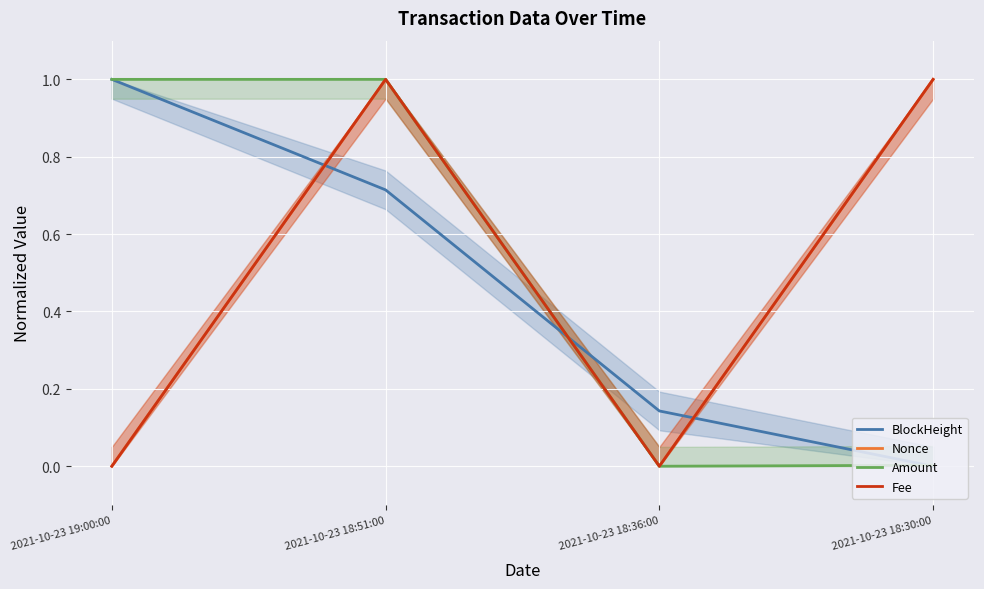

What are all the series names shown in the legend?

BlockHeight, Nonce, Amount, Fee